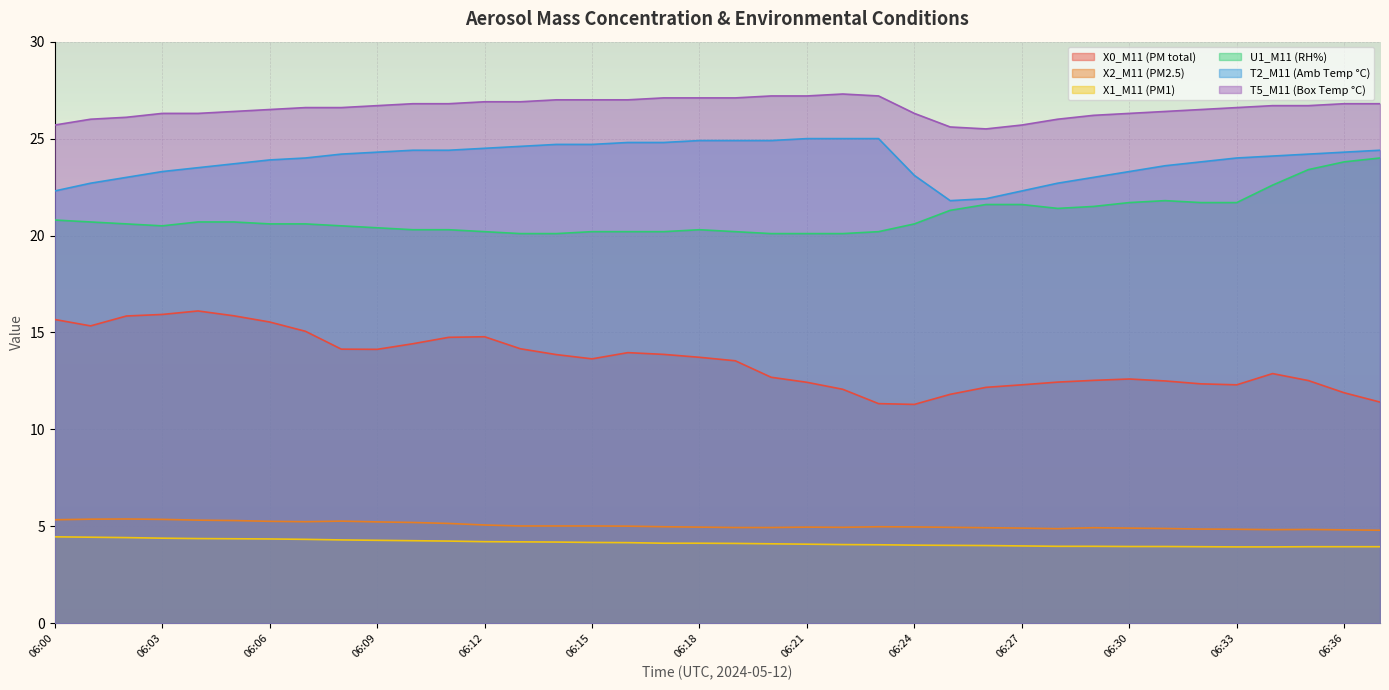

Reading left to right, extract all data points from this chart.

X0_M11 (PM total): 06:00=15.7	06:01=15.3	06:02=15.8	06:03=15.9	06:04=16.1	06:05=15.9	06:06=15.5	06:07=15.1	06:08=14.1	06:09=14.1	06:10=14.4	06:11=14.8	06:12=14.8	06:13=14.2	06:14=13.9	06:15=13.6	06:16=14.0	06:17=13.9	06:18=13.7	06:19=13.5	06:20=12.7	06:21=12.4	06:22=12.1	06:23=11.3	06:24=11.3	06:25=11.8	06:26=12.2	06:27=12.3	06:28=12.4	06:29=12.5	06:30=12.6	06:31=12.5	06:32=12.3	06:33=12.3	06:34=12.9	06:35=12.5	06:36=11.9	06:37=11.4
X2_M11 (PM2.5): 06:00=5.3	06:01=5.4	06:02=5.4	06:03=5.4	06:04=5.3	06:05=5.3	06:06=5.3	06:07=5.2	06:08=5.3	06:09=5.2	06:10=5.2	06:11=5.2	06:12=5.1	06:13=5.0	06:14=5.0	06:15=5.0	06:16=5.0	06:17=5.0	06:18=5.0	06:19=4.9	06:20=4.9	06:21=5.0	06:22=5.0	06:23=5.0	06:24=5.0	06:25=5.0	06:26=4.9	06:27=4.9	06:28=4.9	06:29=4.9	06:30=4.9	06:31=4.9	06:32=4.9	06:33=4.8	06:34=4.8	06:35=4.8	06:36=4.8	06:37=4.8
X1_M11 (PM1): 06:00=4.5	06:01=4.4	06:02=4.4	06:03=4.4	06:04=4.4	06:05=4.4	06:06=4.3	06:07=4.3	06:08=4.3	06:09=4.3	06:10=4.3	06:11=4.2	06:12=4.2	06:13=4.2	06:14=4.2	06:15=4.2	06:16=4.2	06:17=4.1	06:18=4.1	06:19=4.1	06:20=4.1	06:21=4.1	06:22=4.1	06:23=4.0	06:24=4.0	06:25=4.0	06:26=4.0	06:27=4.0	06:28=4.0	06:29=4.0	06:30=4.0	06:31=4.0	06:32=4.0	06:33=3.9	06:34=3.9	06:35=4.0	06:36=4.0	06:37=4.0
U1_M11 (RH%): 06:00=20.8	06:01=20.7	06:02=20.6	06:03=20.5	06:04=20.7	06:05=20.7	06:06=20.6	06:07=20.6	06:08=20.5	06:09=20.4	06:10=20.3	06:11=20.3	06:12=20.2	06:13=20.1	06:14=20.1	06:15=20.2	06:16=20.2	06:17=20.2	06:18=20.3	06:19=20.2	06:20=20.1	06:21=20.1	06:22=20.1	06:23=20.2	06:24=20.6	06:25=21.3	06:26=21.6	06:27=21.6	06:28=21.4	06:29=21.5	06:30=21.7	06:31=21.8	06:32=21.7	06:33=21.7	06:34=22.6	06:35=23.4	06:36=23.8	06:37=24.0
T2_M11 (Amb Temp °C): 06:00=22.3	06:01=22.7	06:02=23.0	06:03=23.3	06:04=23.5	06:05=23.7	06:06=23.9	06:07=24.0	06:08=24.2	06:09=24.3	06:10=24.4	06:11=24.4	06:12=24.5	06:13=24.6	06:14=24.7	06:15=24.7	06:16=24.8	06:17=24.8	06:18=24.9	06:19=24.9	06:20=24.9	06:21=25.0	06:22=25.0	06:23=25.0	06:24=23.1	06:25=21.8	06:26=21.9	06:27=22.3	06:28=22.7	06:29=23.0	06:30=23.3	06:31=23.6	06:32=23.8	06:33=24.0	06:34=24.1	06:35=24.2	06:36=24.3	06:37=24.4
T5_M11 (Box Temp °C): 06:00=25.7	06:01=26.0	06:02=26.1	06:03=26.3	06:04=26.3	06:05=26.4	06:06=26.5	06:07=26.6	06:08=26.6	06:09=26.7	06:10=26.8	06:11=26.8	06:12=26.9	06:13=26.9	06:14=27.0	06:15=27.0	06:16=27.0	06:17=27.1	06:18=27.1	06:19=27.1	06:20=27.2	06:21=27.2	06:22=27.3	06:23=27.2	06:24=26.3	06:25=25.6	06:26=25.5	06:27=25.7	06:28=26.0	06:29=26.2	06:30=26.3	06:31=26.4	06:32=26.5	06:33=26.6	06:34=26.7	06:35=26.7	06:36=26.8	06:37=26.8